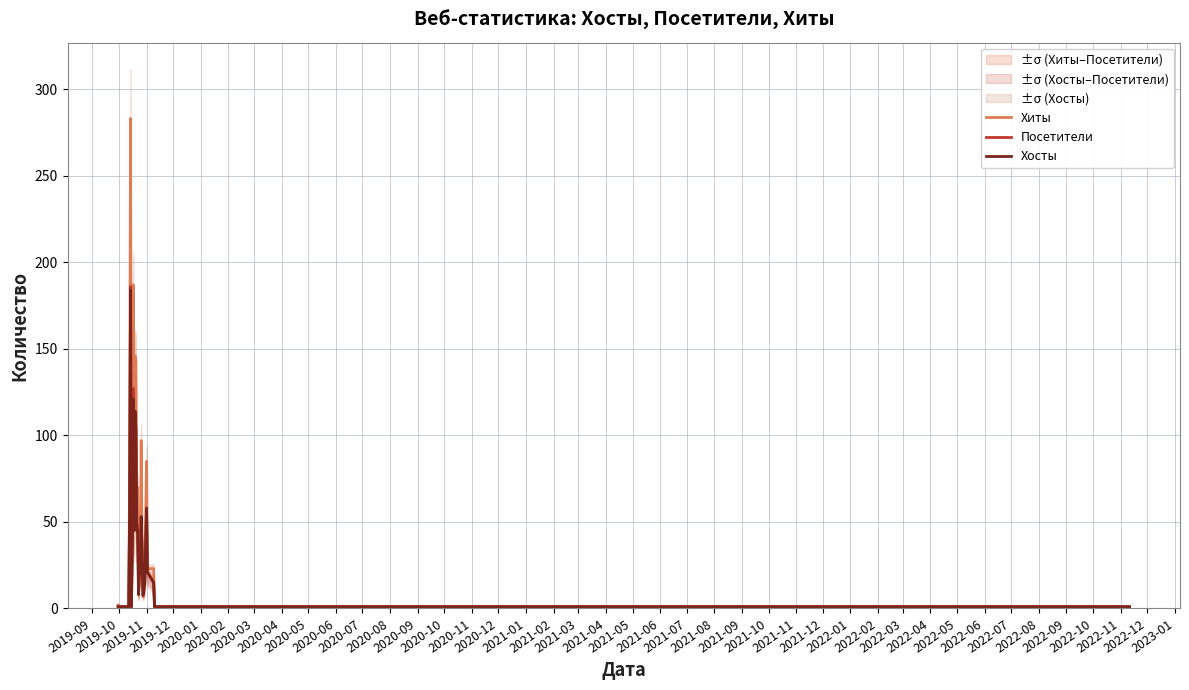

True or false: Хиты and Посетители intersect in this chart.

False